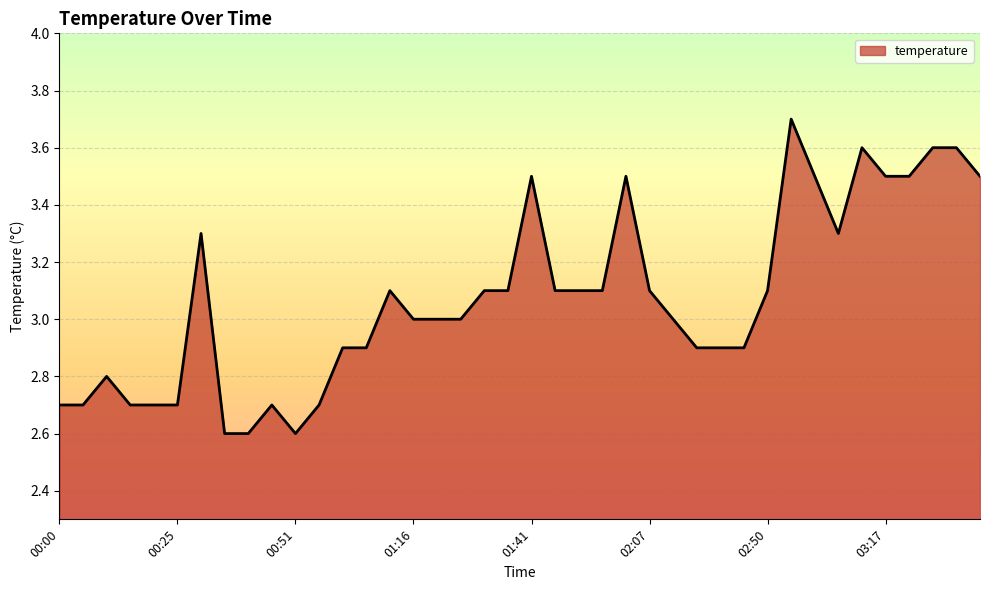

What is the greatest value displayed?

3.7